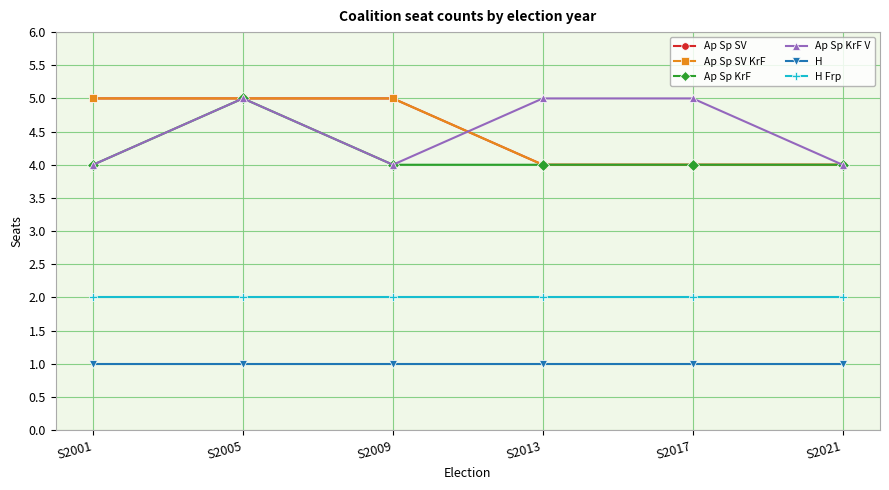

Does the chart have visible grid lines?

Yes